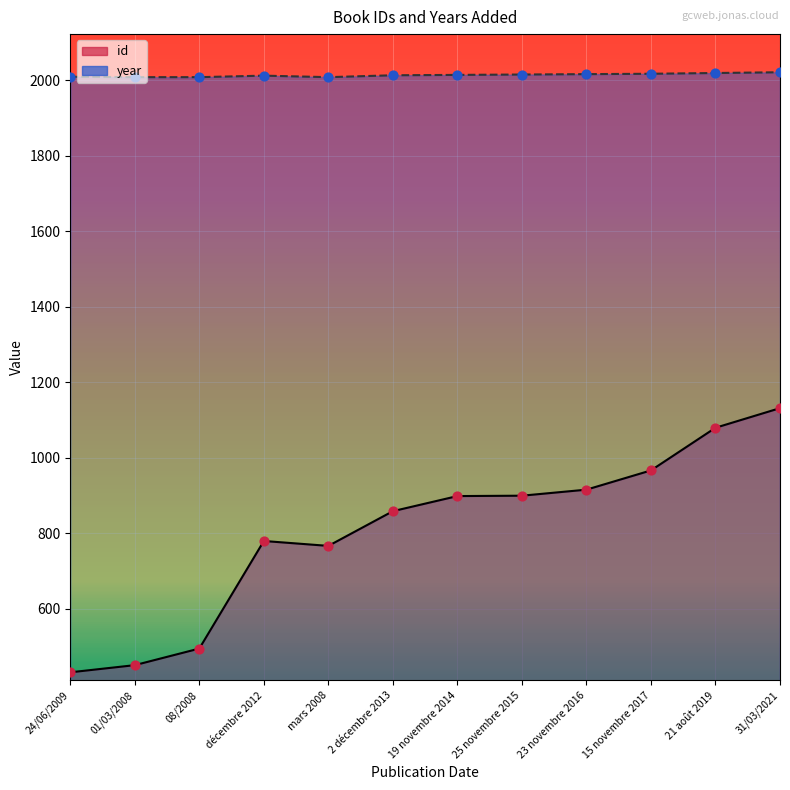

What is the total value across all series at 01/03/2008?

2458